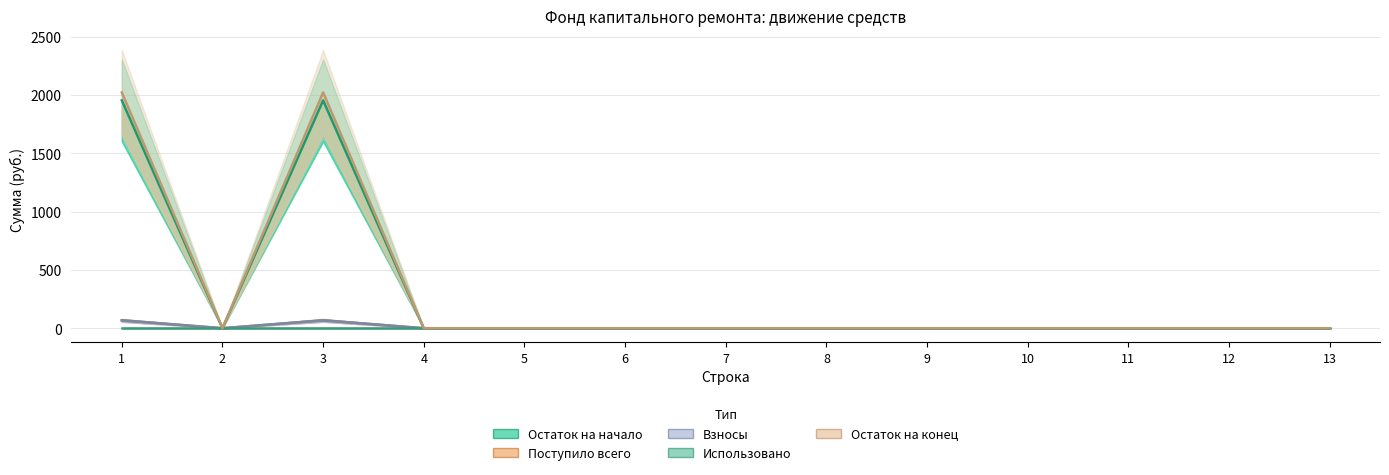

At which category does the chart reach its minimum across all series?

2